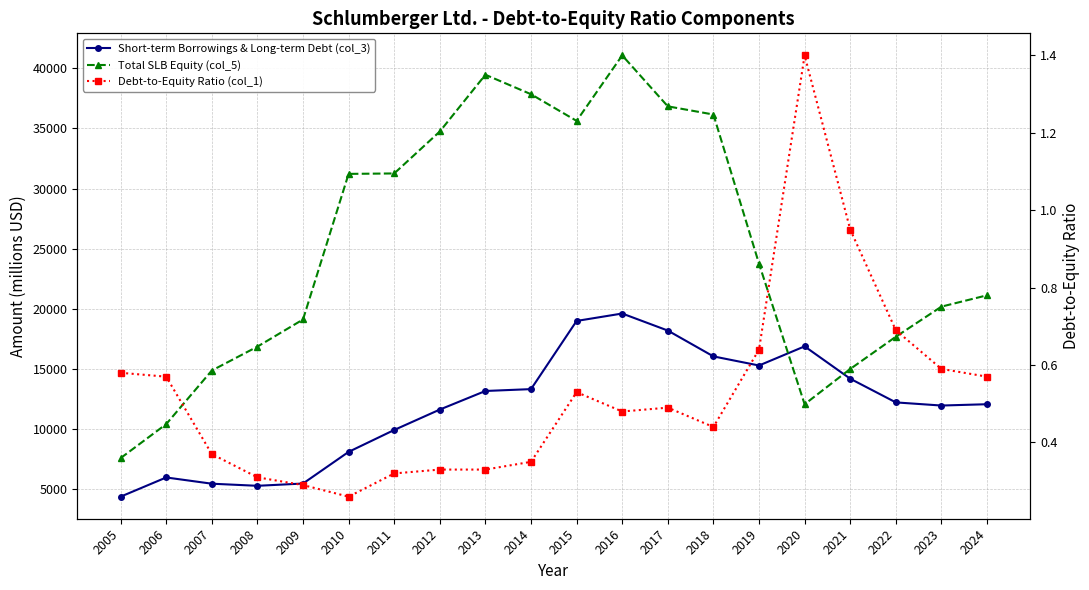

The Total SLB Equity (col_5) series shows 12445.7 at 2009. True or false?

False